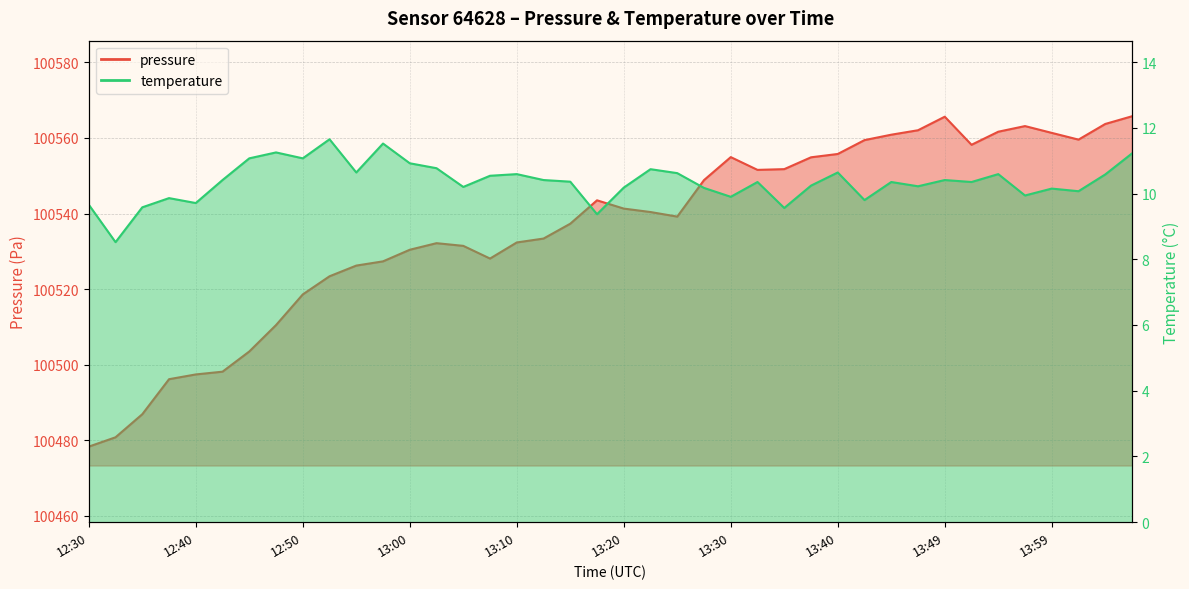

Rank the series by their maximum value, from lowest to highest.

temperature, pressure